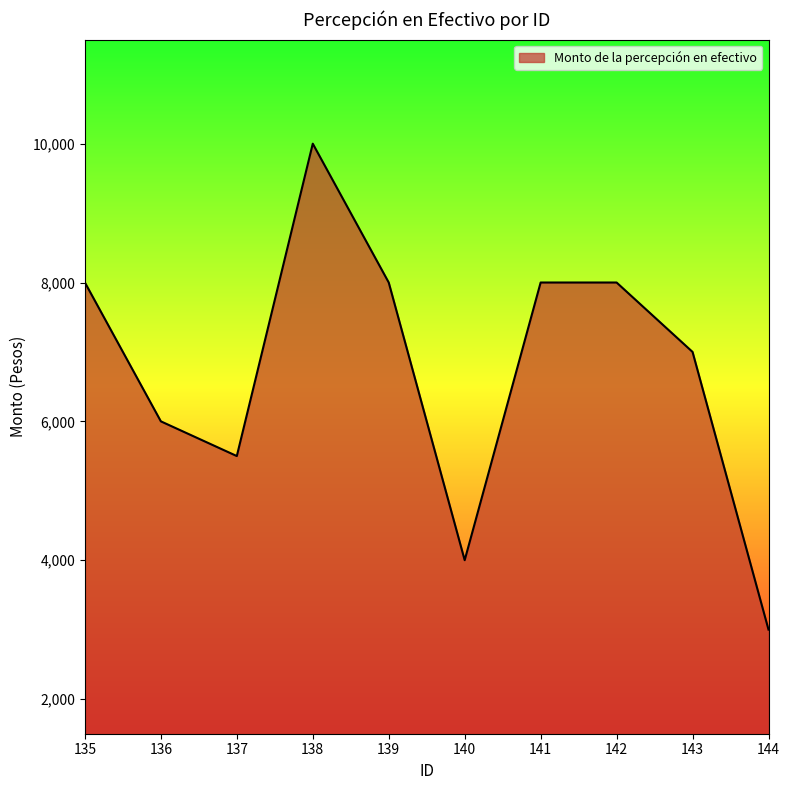

At which category does the chart reach its peak across all series?

138